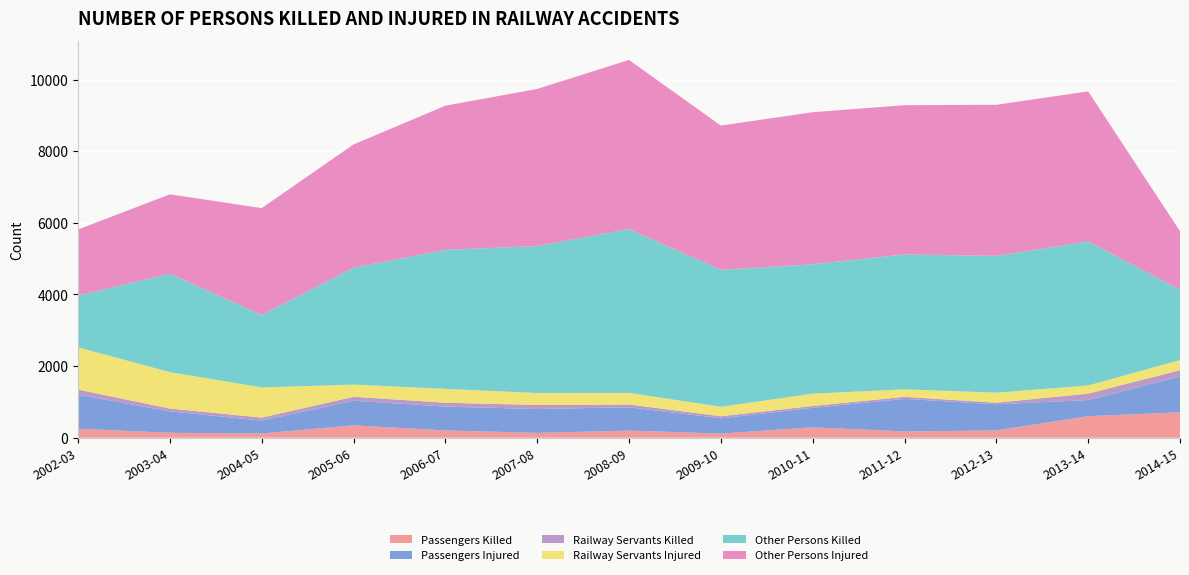

Reading right to left, what are all the values shown in this chart?

Passengers Killed: 710	602	203	174	291	115	200	134	204	346	118	138	251
Passengers Injured: 1000	450	731	911	544	427	651	667	665	688	360	599	951
Railway Servants Killed: 177	179	44	57	51	58	77	113	109	109	85	77	143
Railway Servants Injured: 280	228	280	210	344	264	324	335	386	341	841	1017	1181
Other Persons Killed: 1968	4022	3818	3766	3613	3824	4575	4102	3882	3265	2023	2748	1443
Other Persons Injured: 1631	4189	4220	4166	4246	4027	4721	4387	4024	3438	2984	2217	1844